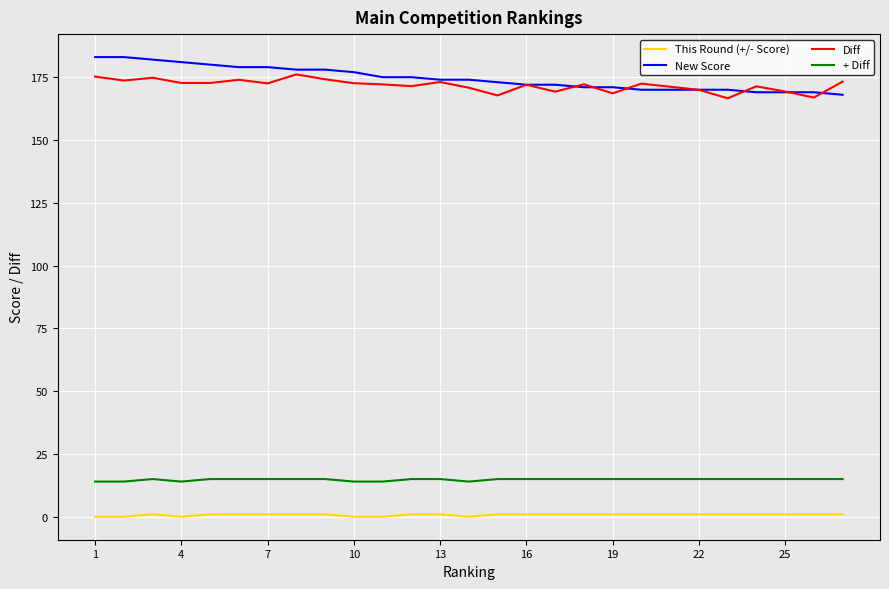

Is this an area chart (filled region under the line)?

No